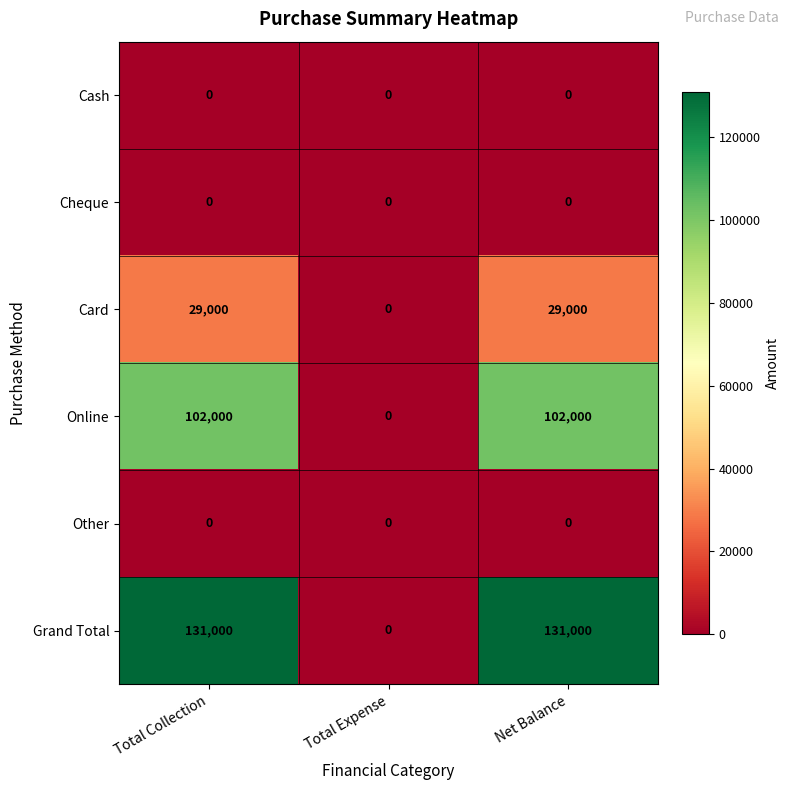

Is it true that Grand Total equals 0 at Total Expense?

True